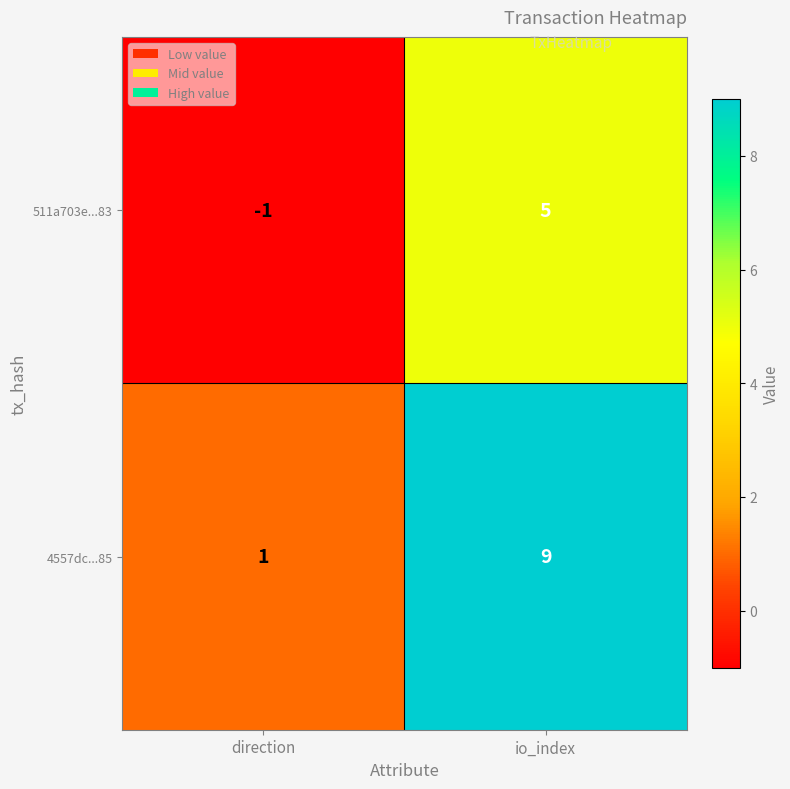

At which category is the sum across all series the highest?

io_index